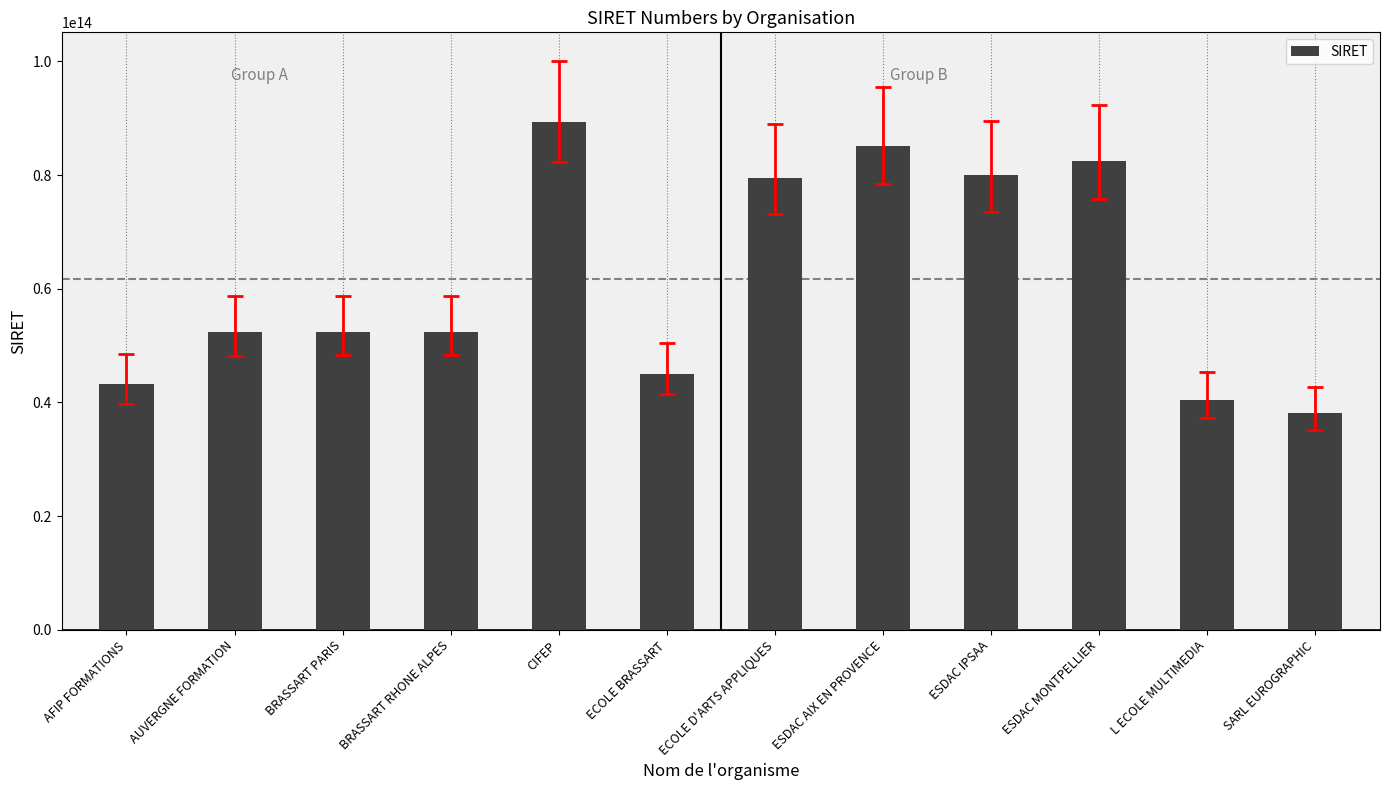

How many distinct data groups are displayed?

1